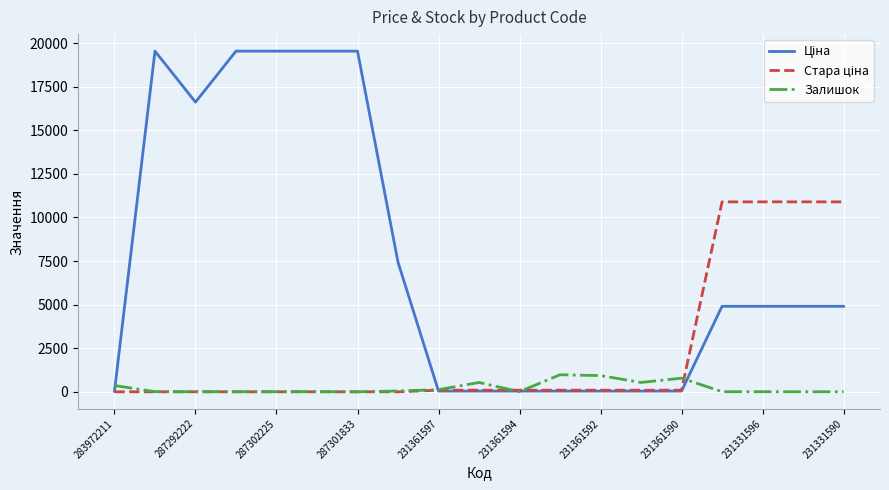

Is this an area chart (filled region under the line)?

No